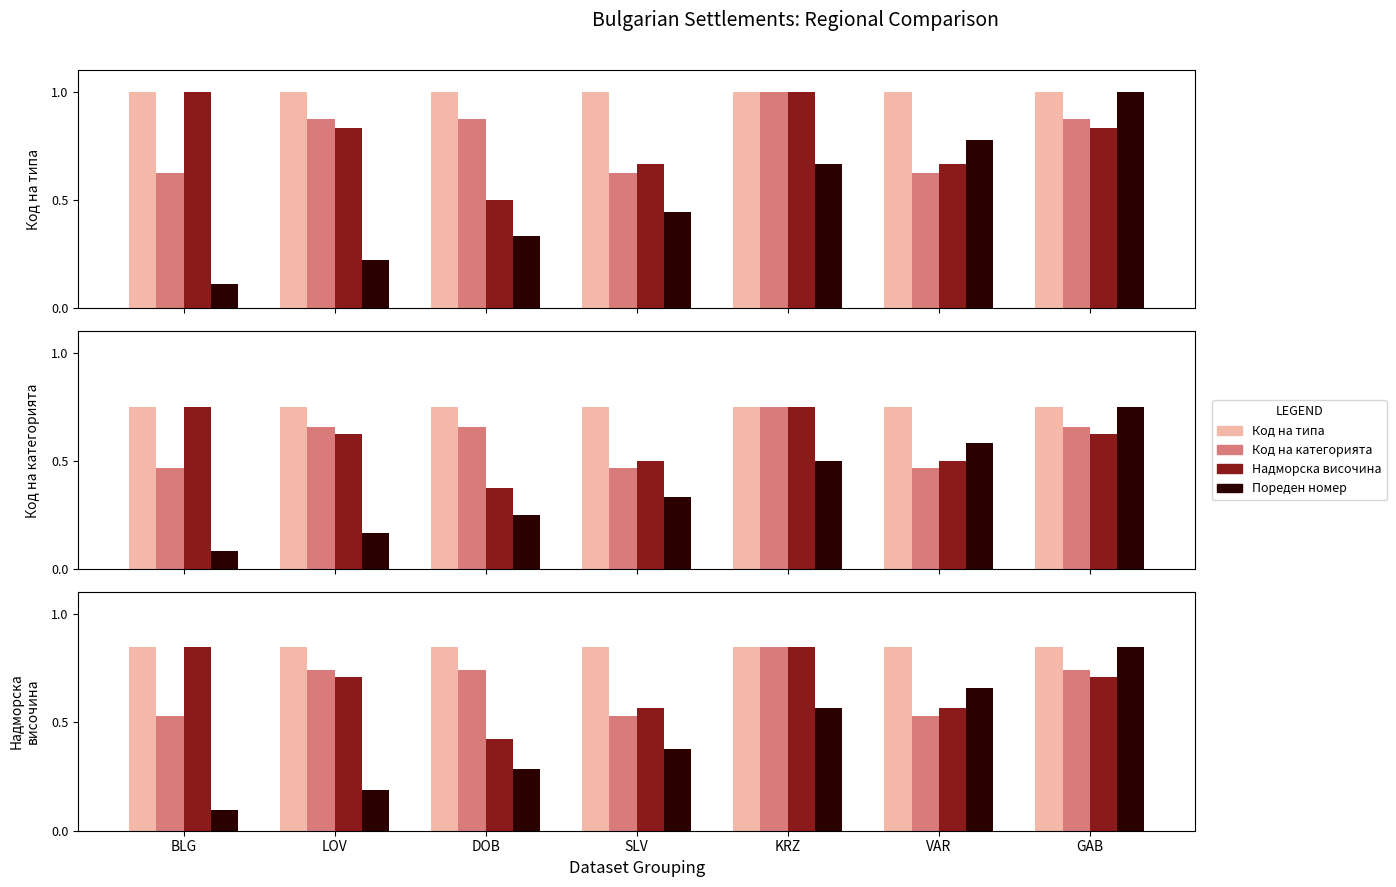

At how many categories does at least one series exceed 0?

7